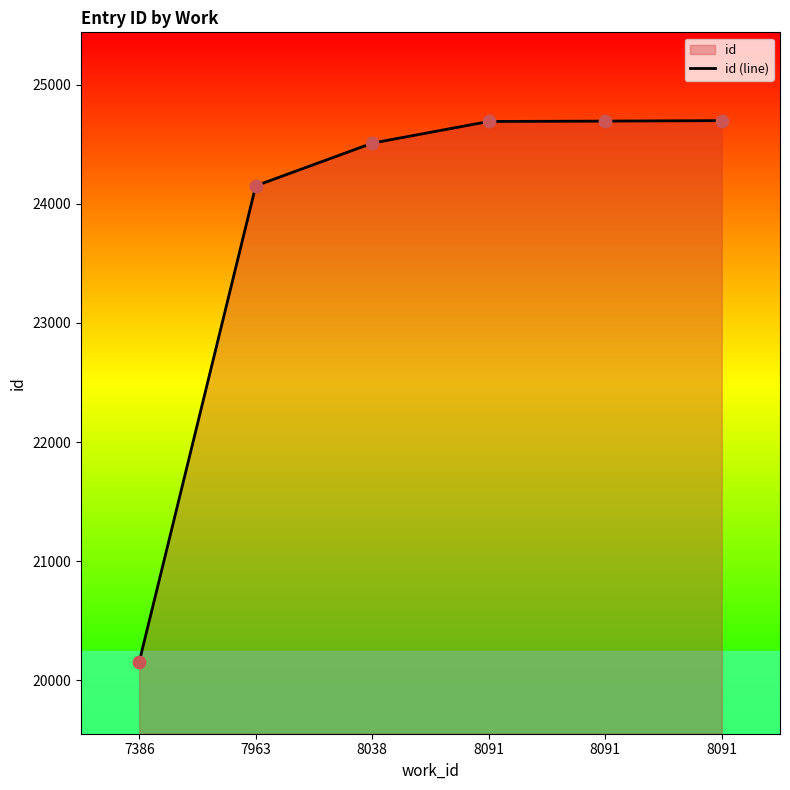

Between 7963 and 7386, which is larger?

7963